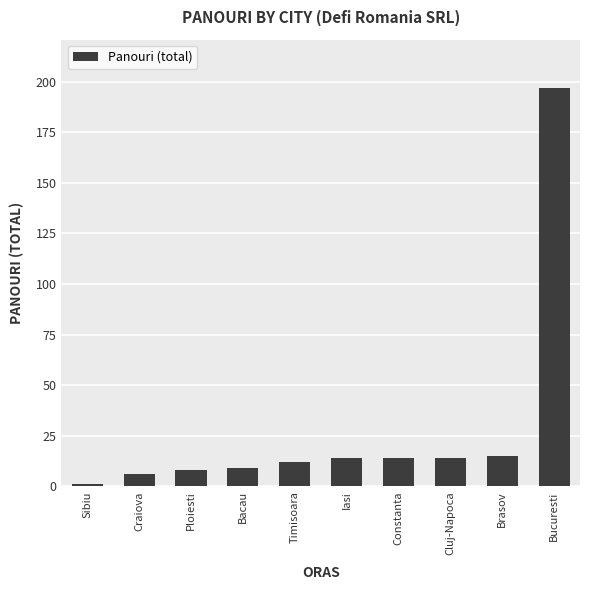

Count the number of categories in the chart.

10